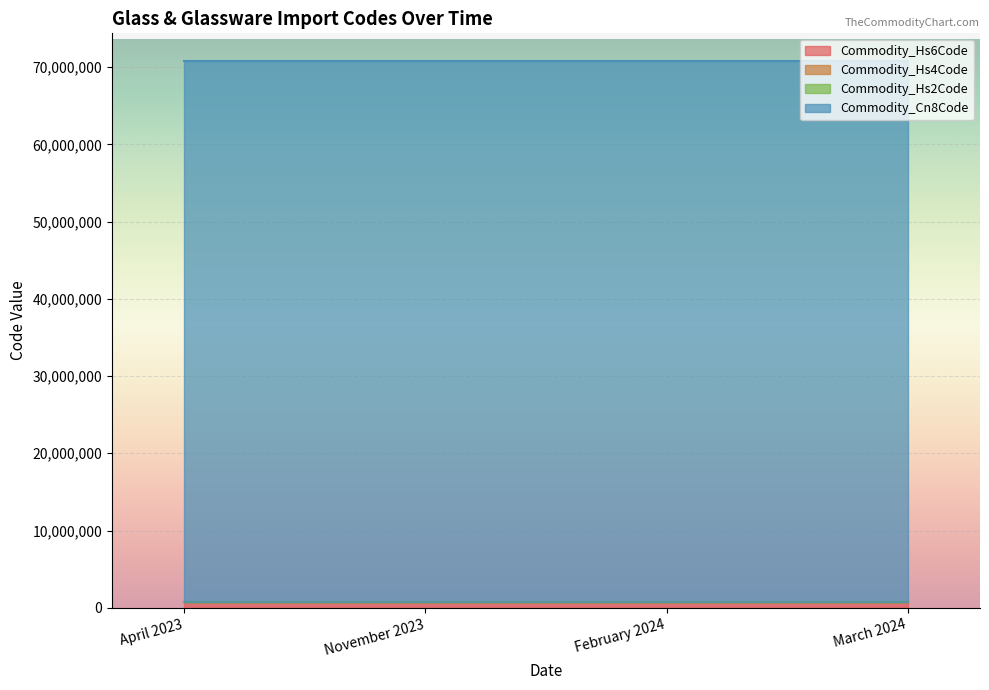

Is it true that Commodity_Hs2Code equals 41 at March 2024?

False